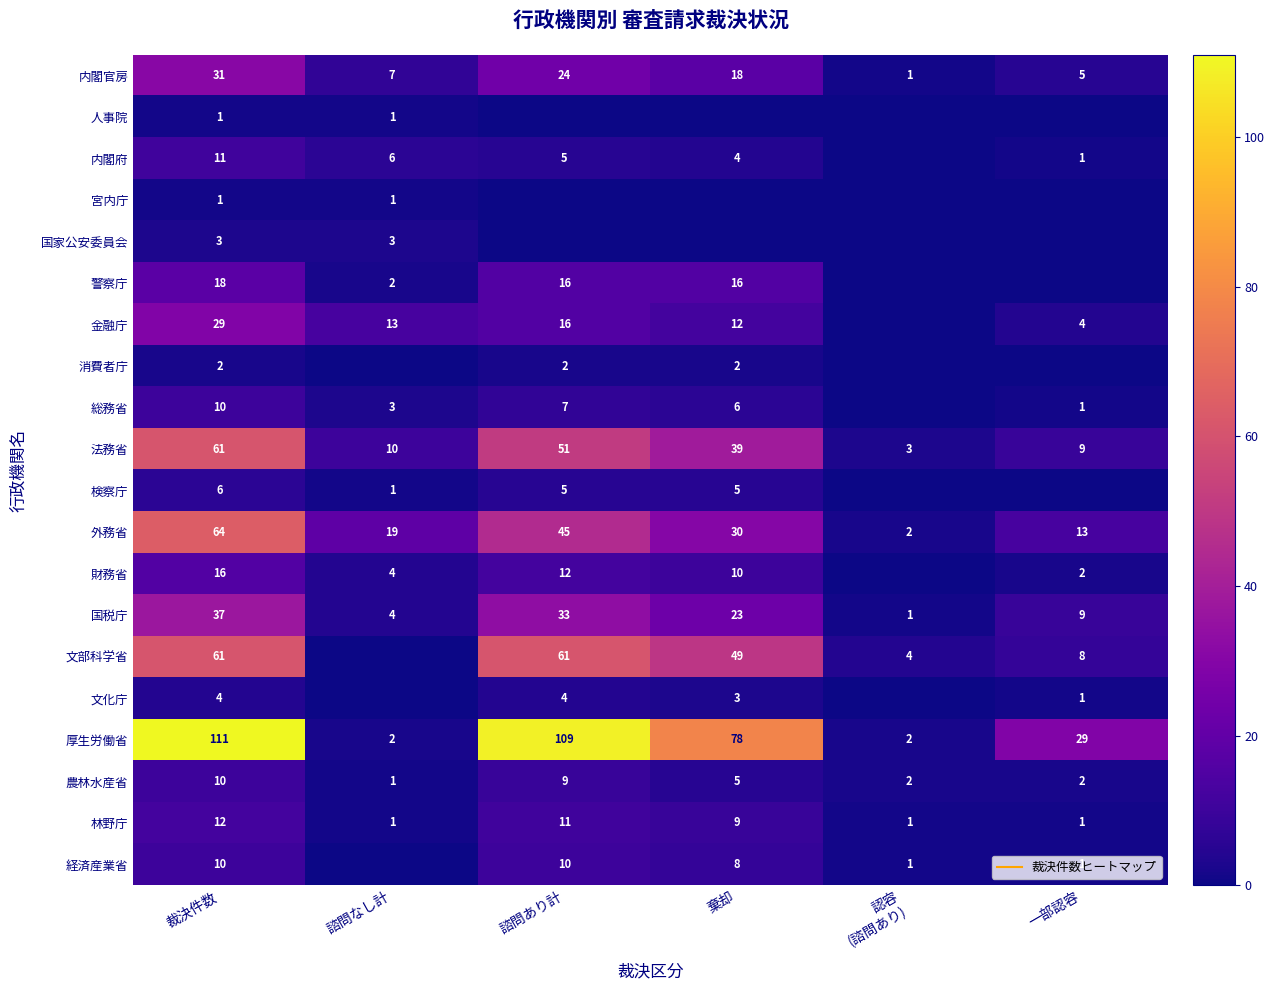

What is the lowest value of the 農林水産省 series?

1